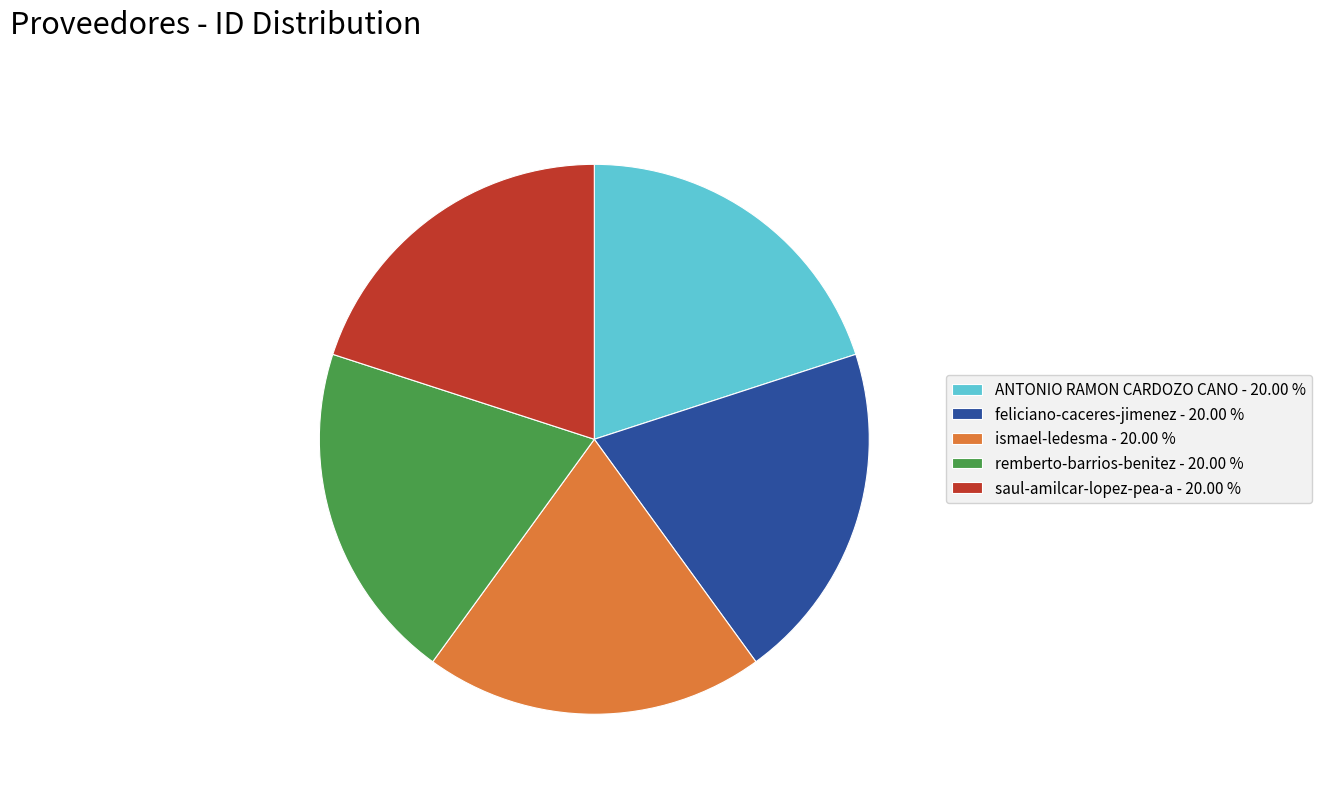

Combined, do feliciano-caceres-jimenez - 20.00 % and remberto-barrios-benitez - 20.00 % account for over 50%?

No